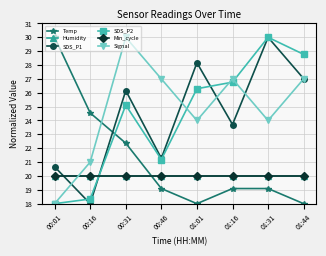

True or false: Min_cycle and Humidity cross at least once.

False